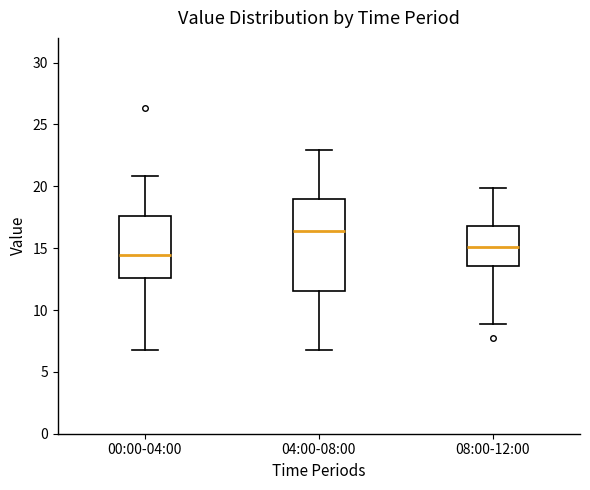

Reading left to right, read every box against the y-axis: the position of its median line, the range the box covers, and the ends of its whiskers. The values are not printed on the chart, so give them approximately, as read against the axis.

00:00-04:00: median 14.5, box 12.5 to 17.5, whiskers 6.5 to 21.0
04:00-08:00: median 16.5, box 11.5 to 19.0, whiskers 6.5 to 23.0
08:00-12:00: median 15.0, box 13.5 to 17.0, whiskers 9.0 to 20.0